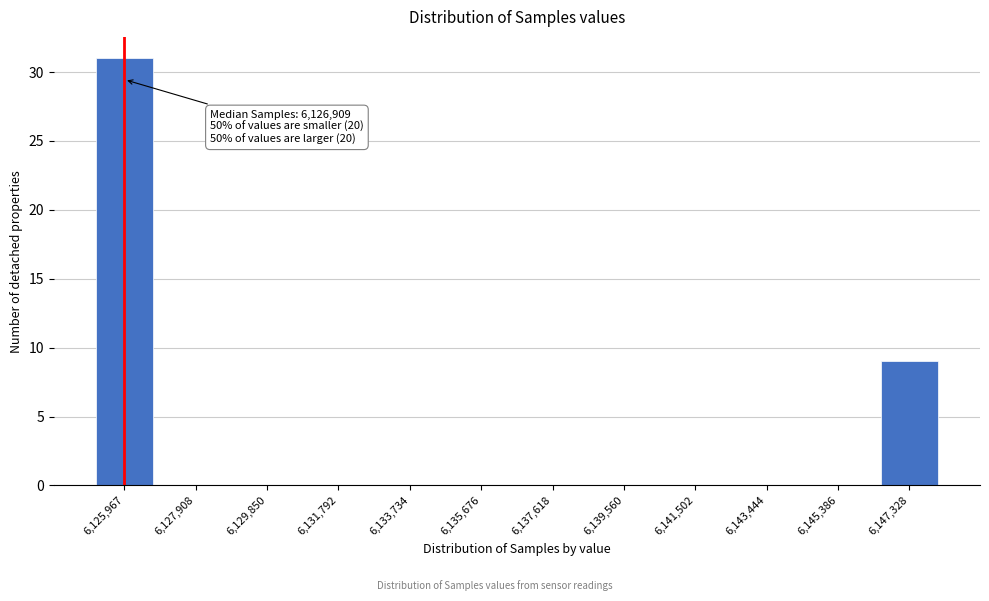

Reading left to right, transcribe all the data shown in this chart.

6,125,967=31	6,127,908=0	6,129,850=0	6,131,792=0	6,133,734=0	6,135,676=0	6,137,618=0	6,139,560=0	6,141,502=0	6,143,444=0	6,145,386=0	6,147,328=9